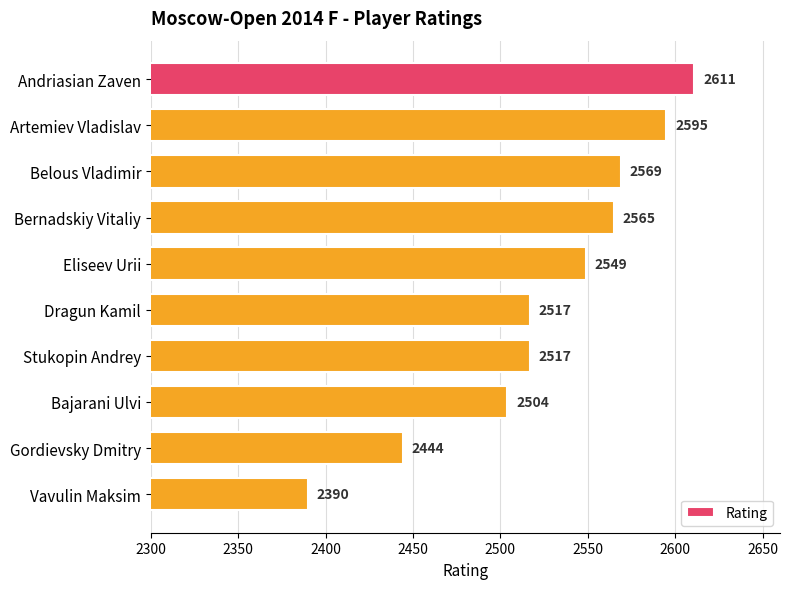

The value at Eliseev Urii is 3492. True or false?

False